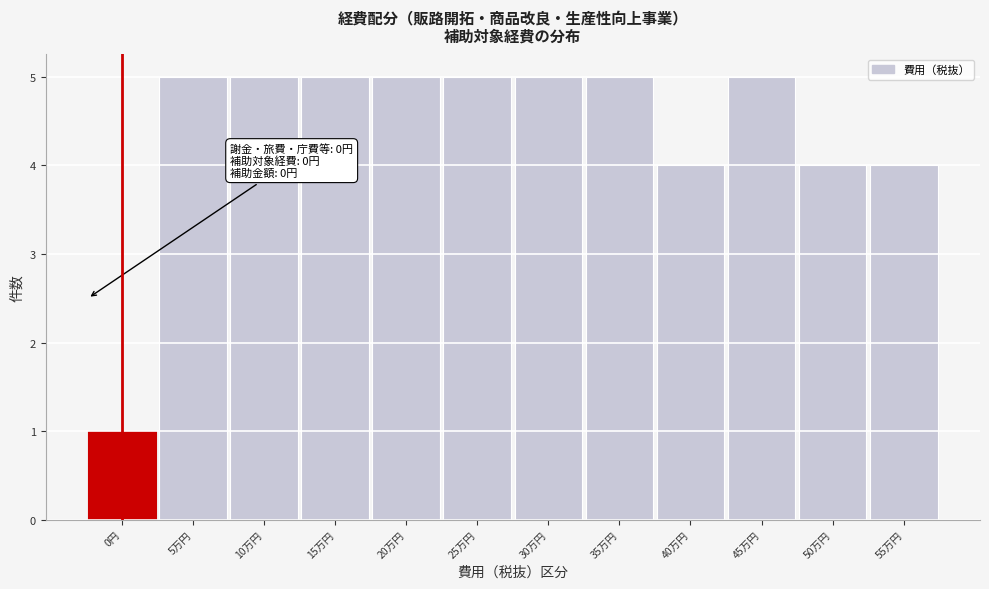

Reading right to left, list all the values displayed in this chart.

4	4	5	4	5	5	5	5	5	5	5	1